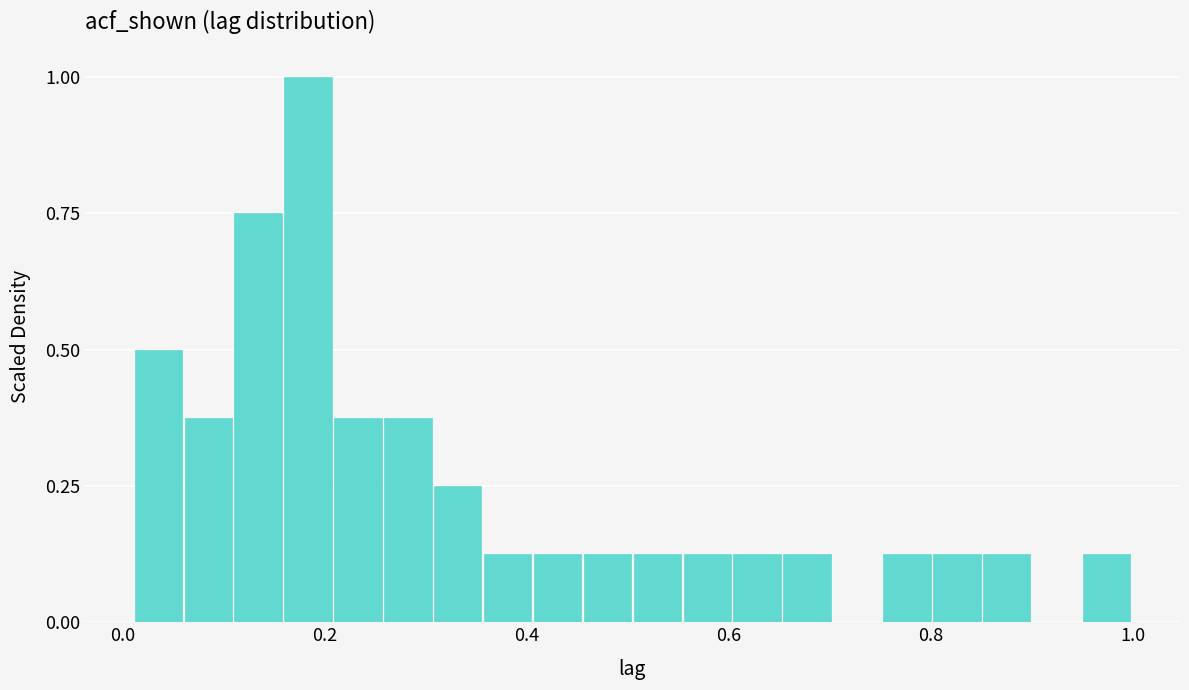

Read against the x-axis, roughly where is the centre of the tallest bar?

0.18